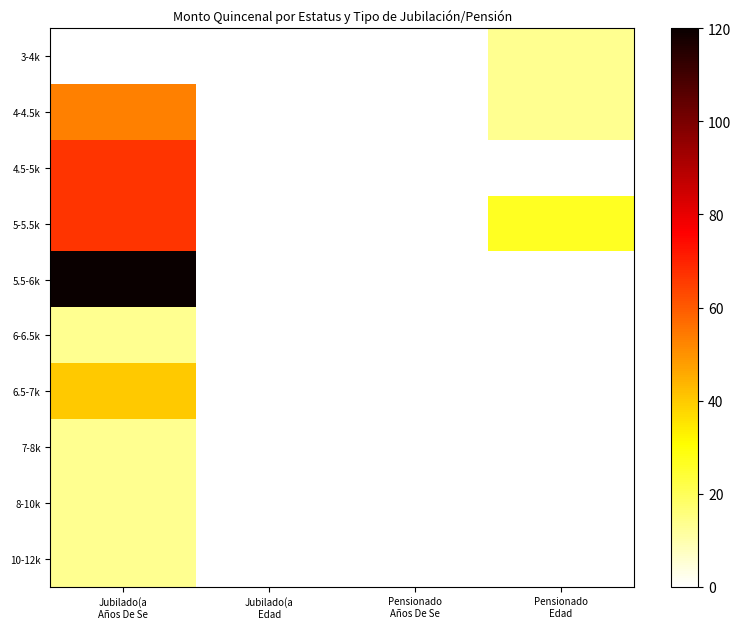

What is the greatest value displayed?

120.0